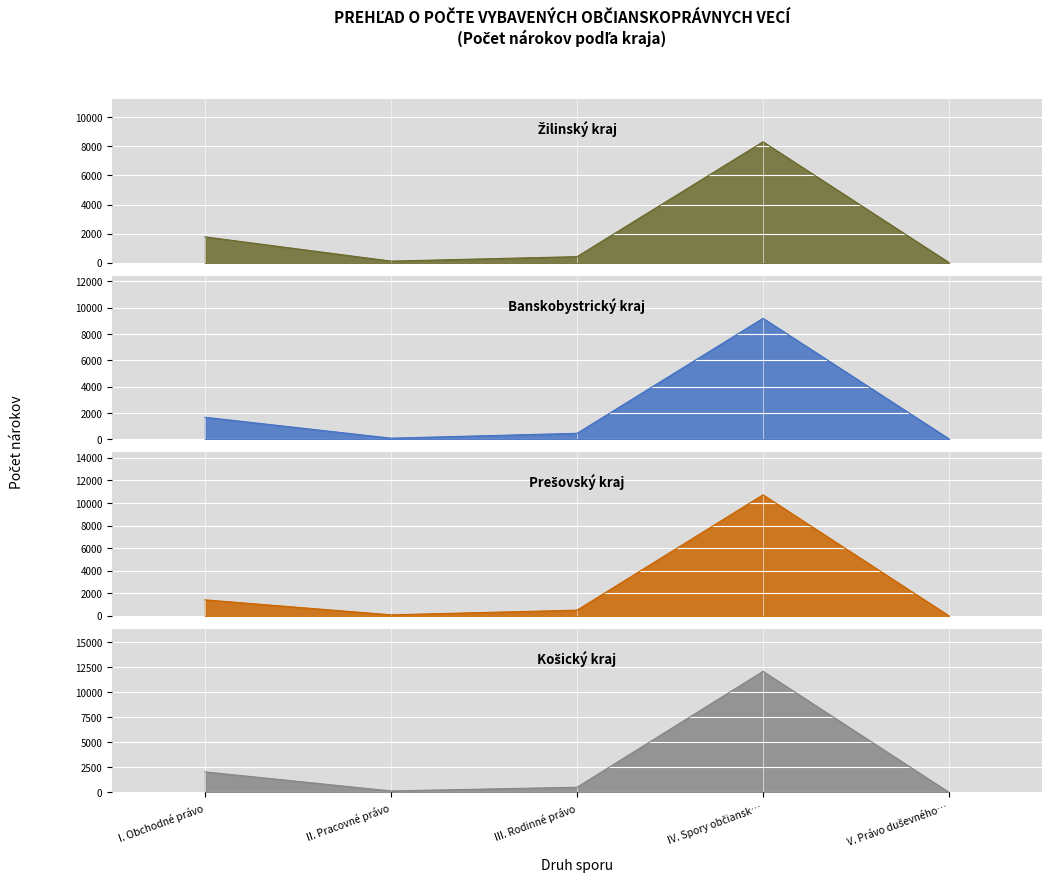

What is the label of the 3rd point from the right?

III. Rodinné právo